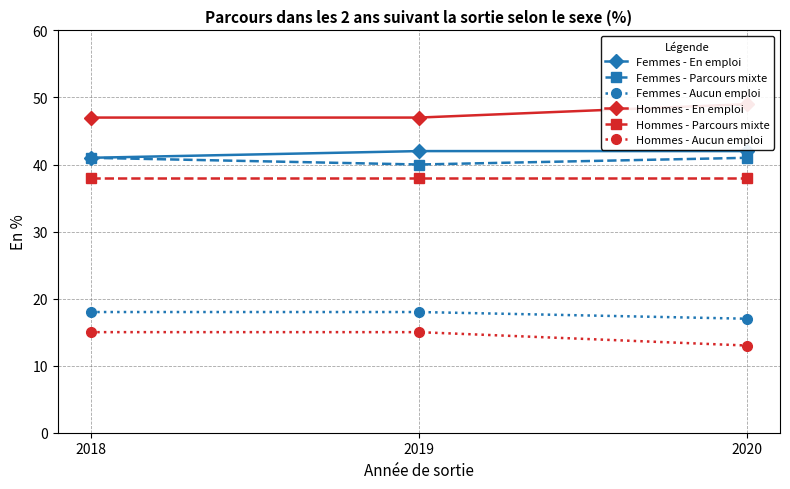

What is the value of the Femmes - En emploi point at the 3rd from the left?

42